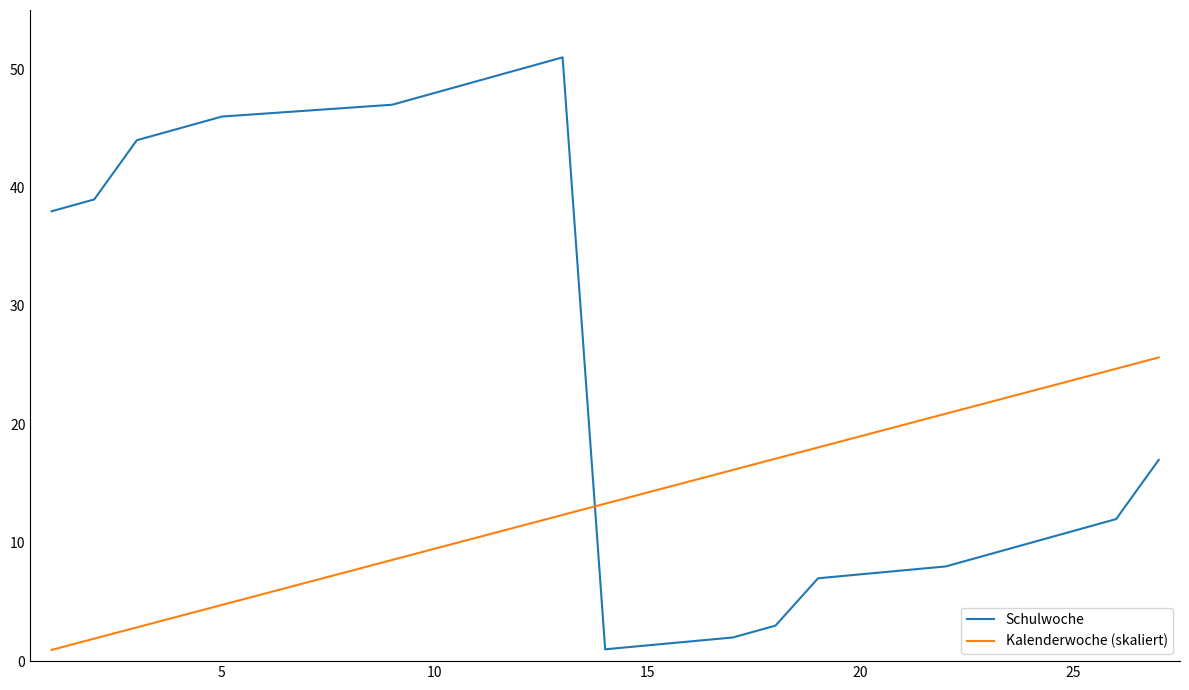

What is the difference between the maximum and minimum values in the Kalenderwoche (skaliert) series?

24.7